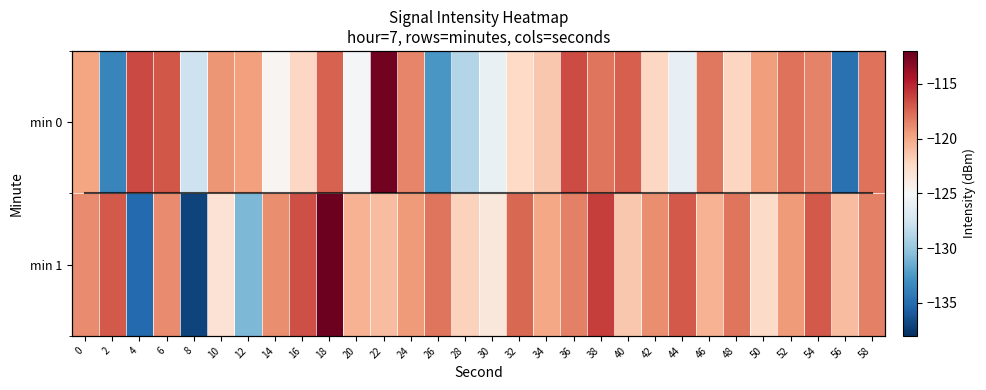

What is the maximum value shown in the chart?

-112.3